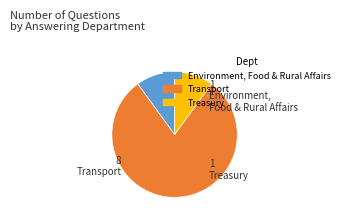

Which has a higher value, Transport or Treasury?

Transport